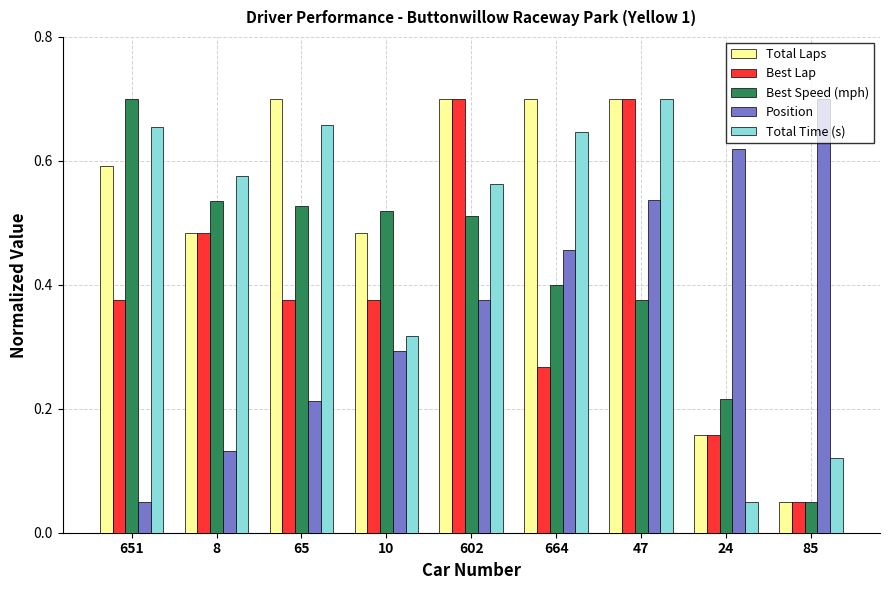

At which label does Best Lap reach its minimum?

85